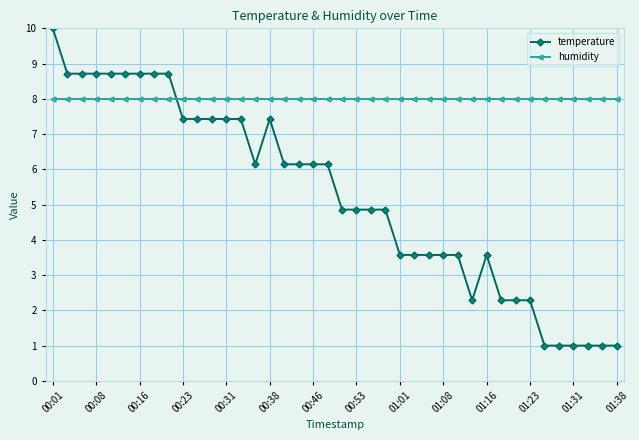

After their last crossing, which series has the higher values: humidity or temperature?

humidity